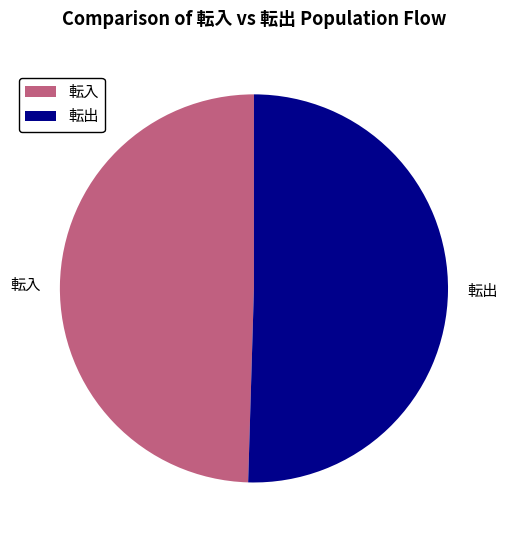

Rank the categories by value from highest to lowest.

転出, 転入